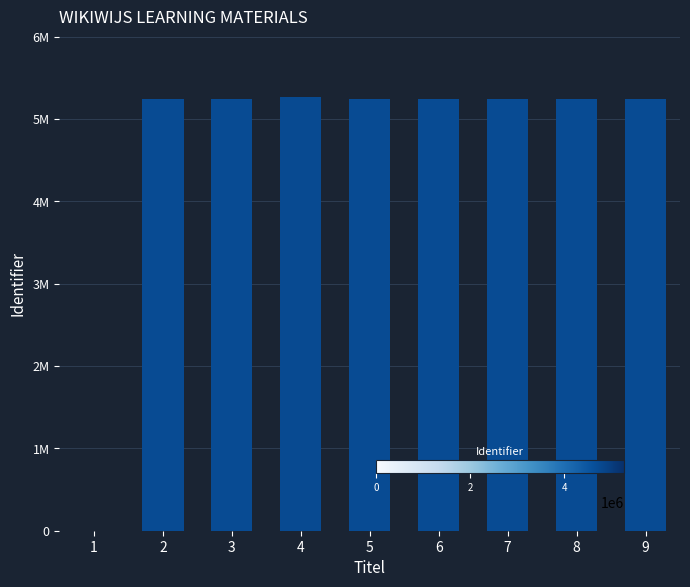

What is the average value?

4665409